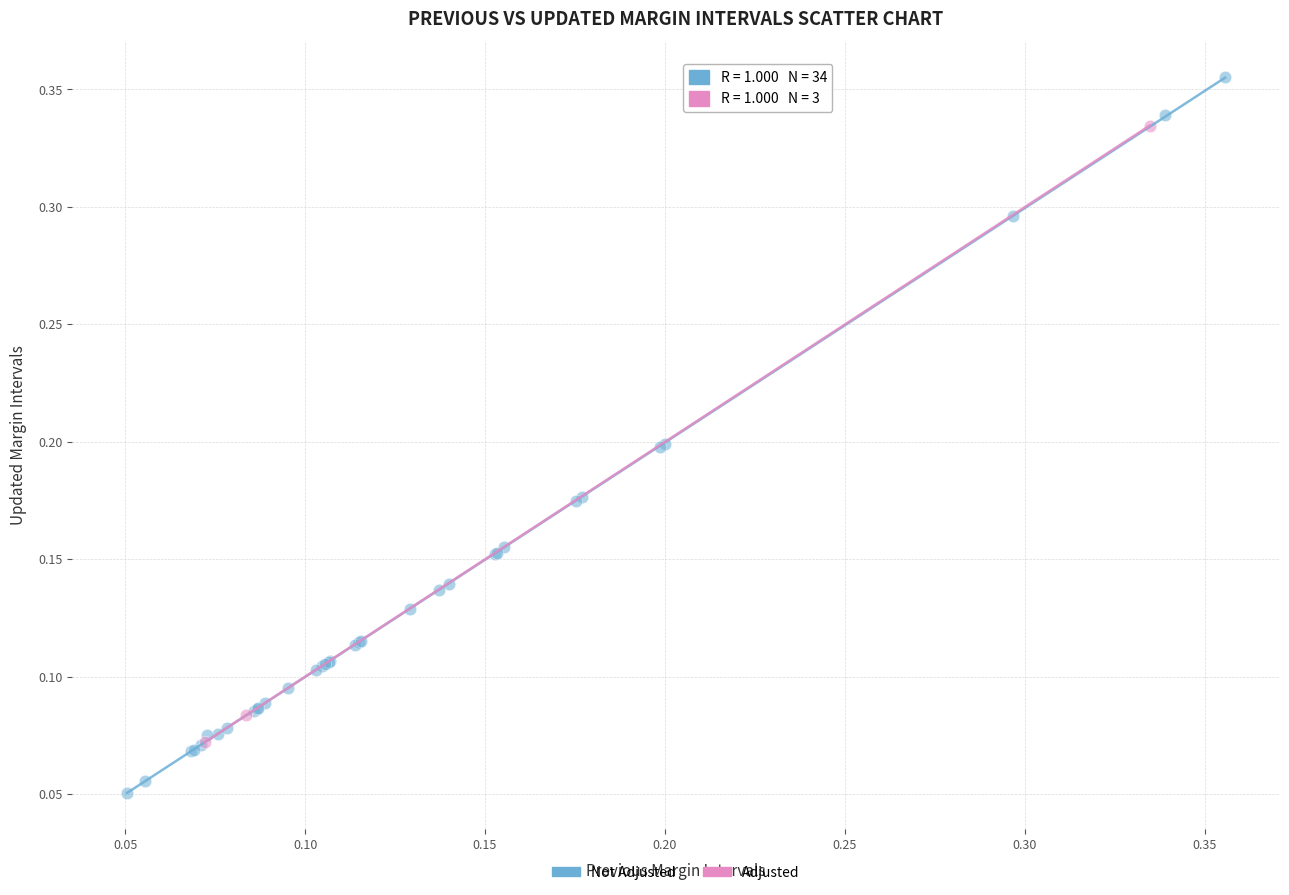

Which series has the largest Y range (max minus min)?

Not Adjusted